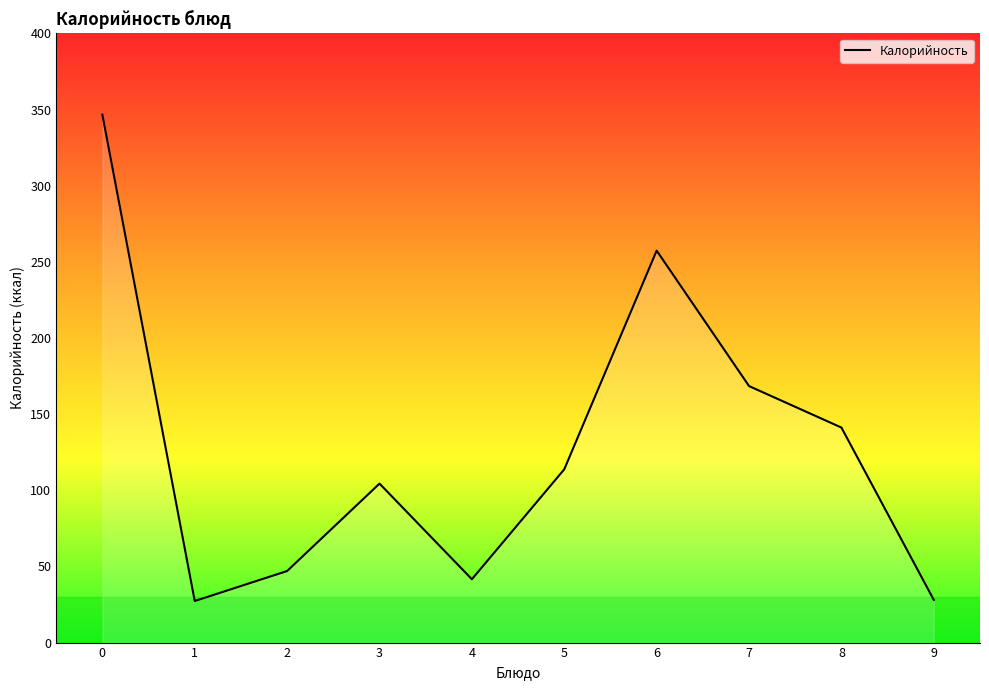

What is the difference between the values at 5 and 9?

85.8